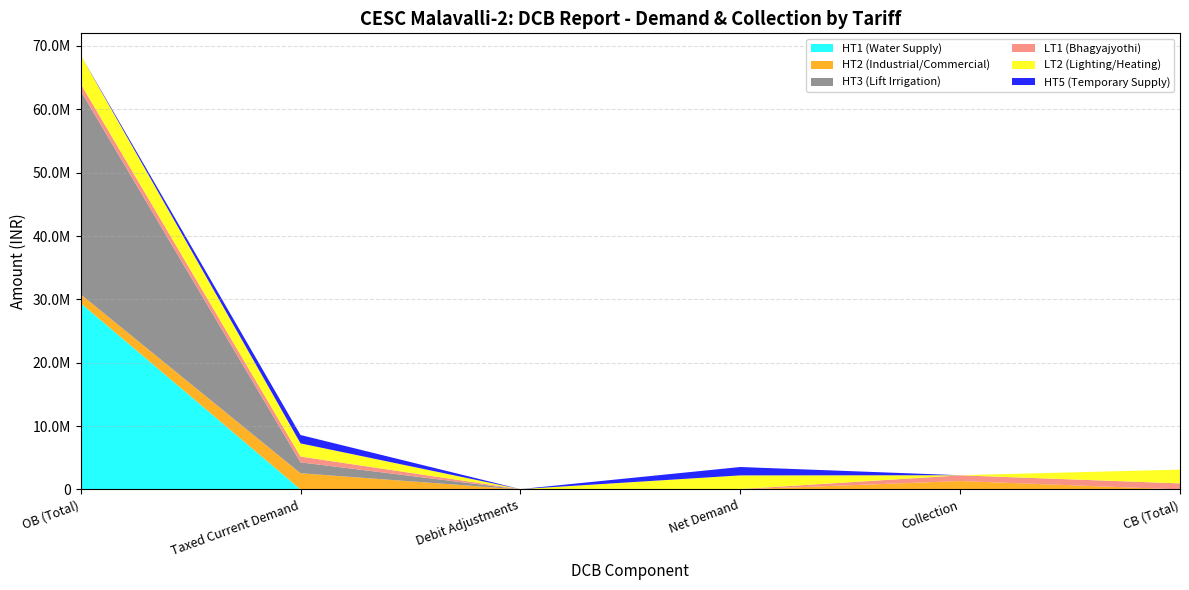

Which category has the highest value in the HT2 (Industrial/Commercial) series?

Taxed Current Demand